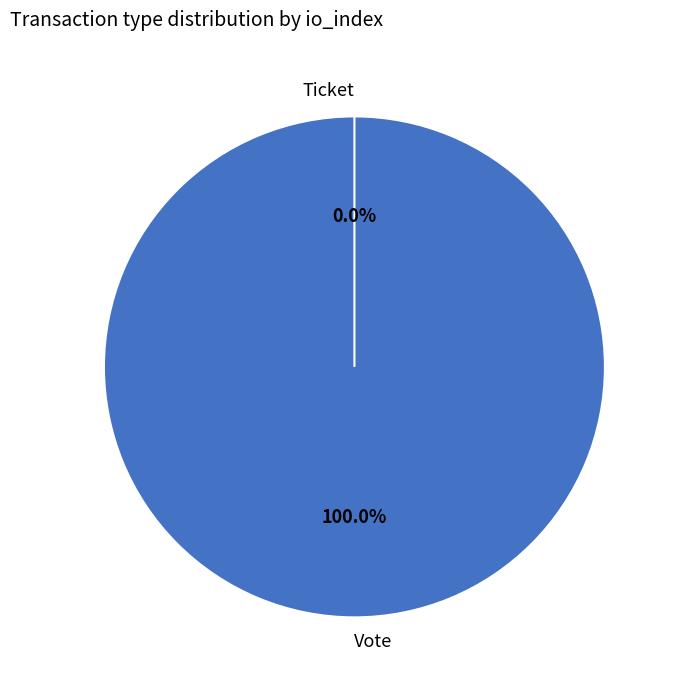

To the nearest percent, what is the difference between the largest and smallest slice percentages?

100%